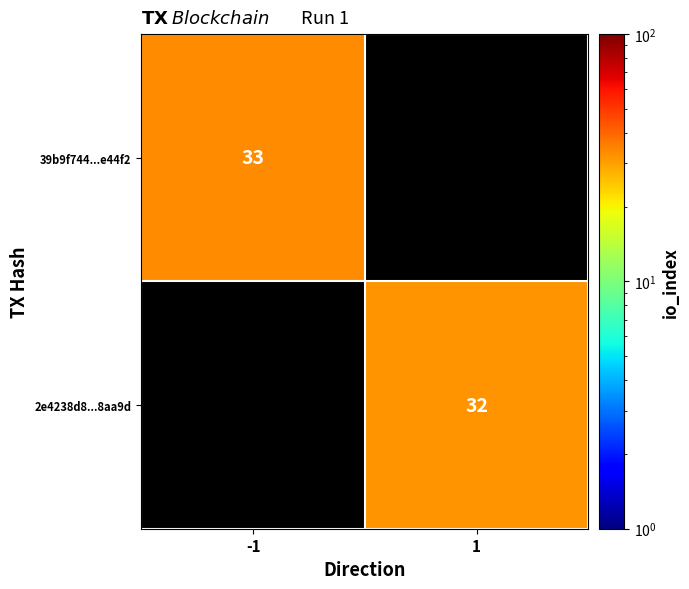

The 2e4238d8...8aa9d series shows 32 at 1. True or false?

True